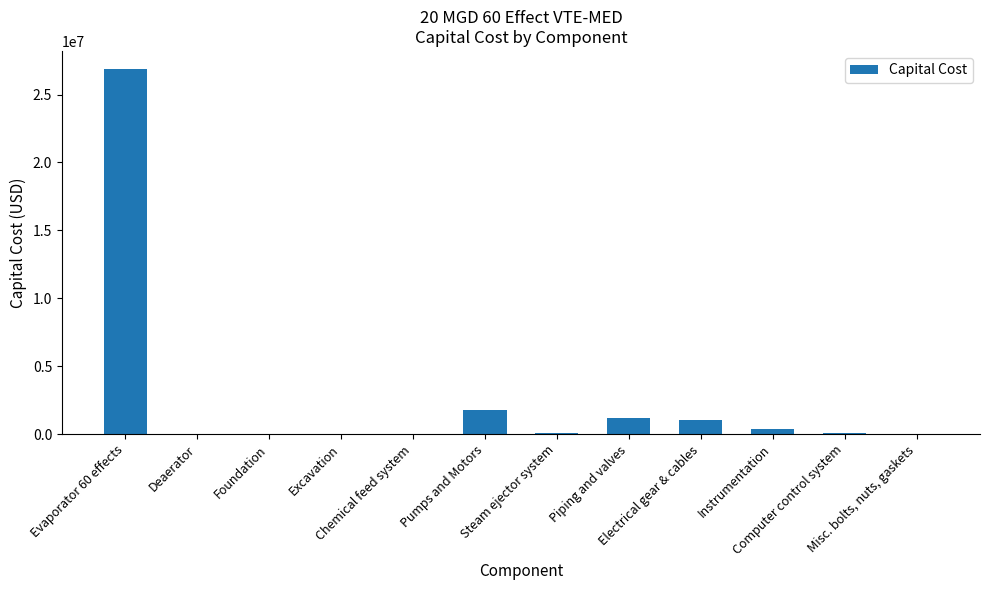

What is the sum of the values at Chemical feed system and Excavation?

33333.3